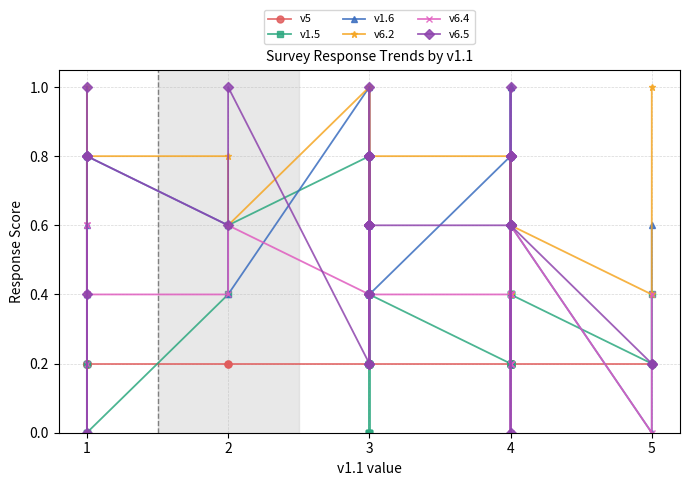

Between 4 and 3, which is larger?

4